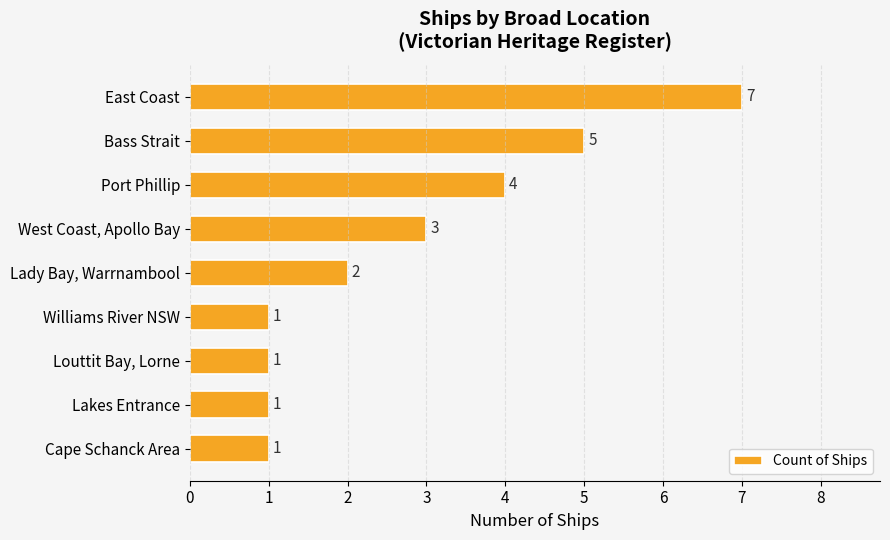

Reading top to bottom, what are all the values shown in this chart?

East Coast=7	Bass Strait=5	Port Phillip=4	West Coast, Apollo Bay=3	Lady Bay, Warrnambool=2	Williams River NSW=1	Louttit Bay, Lorne=1	Lakes Entrance=1	Cape Schanck Area=1